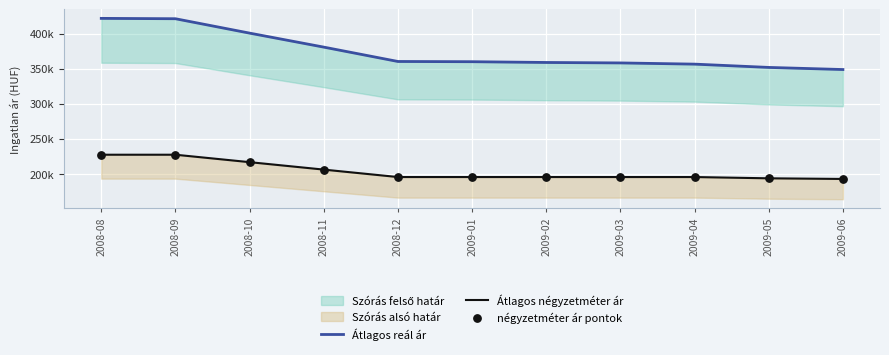

What is the total value across all series at 2009-05?

738990